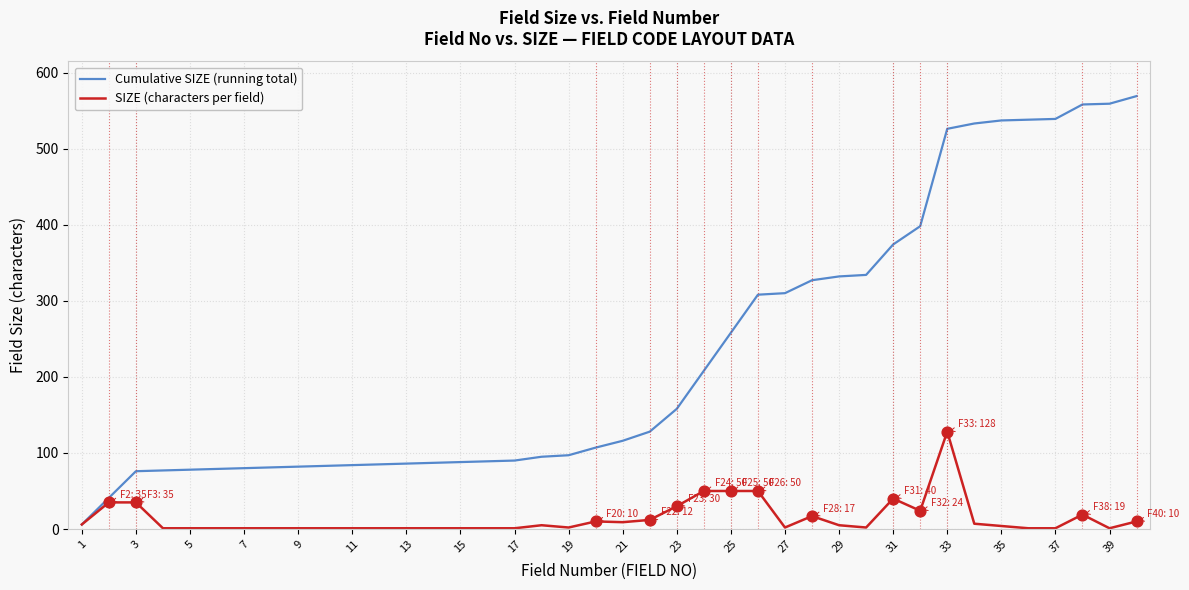

Which series has the largest total across all categories?

Cumulative SIZE (running total)